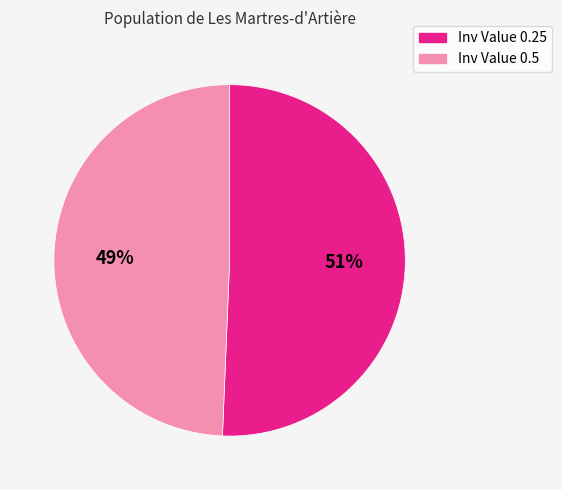

Count the number of slices in the pie.

2